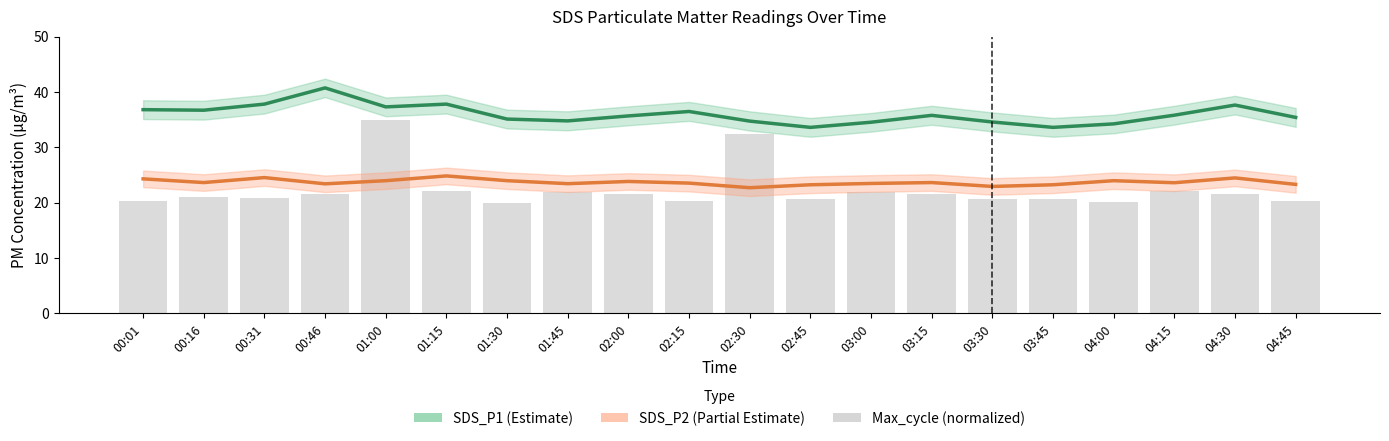

Which has a higher value, 03:00 or 04:15?

04:15